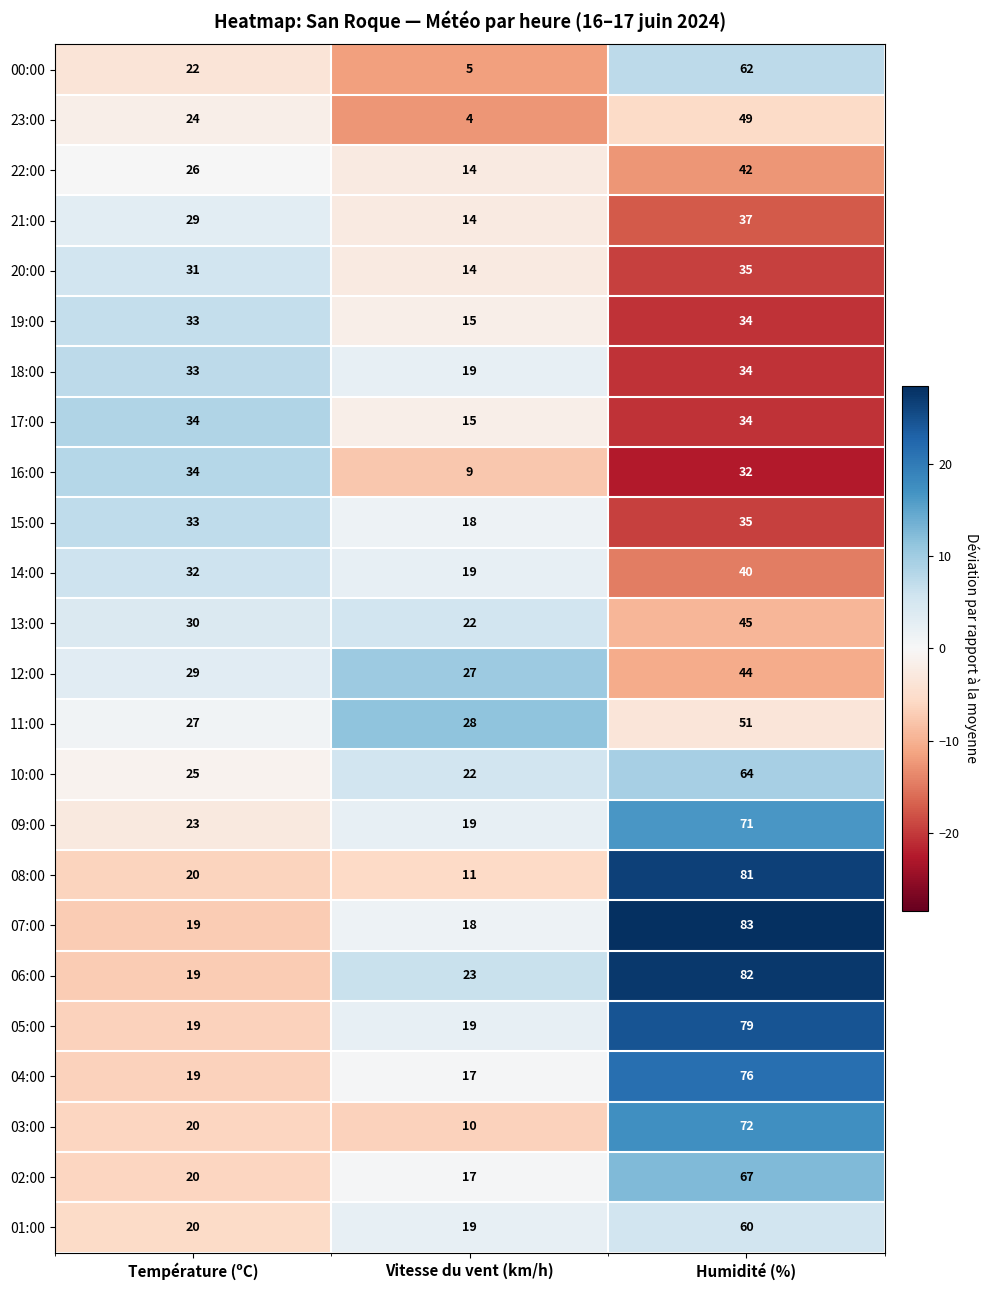

What is the approximate value of 17:00 at Vitesse du vent (km/h)?

15